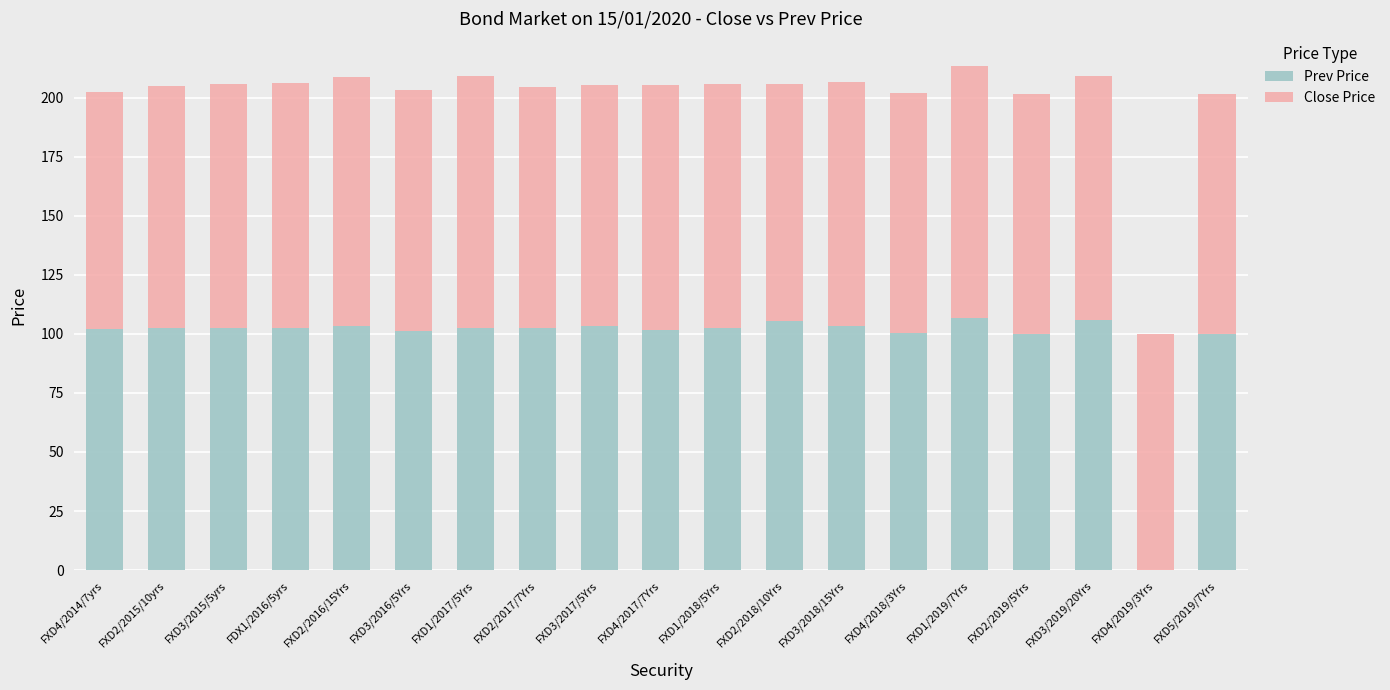

How many distinct data groups are displayed?

2